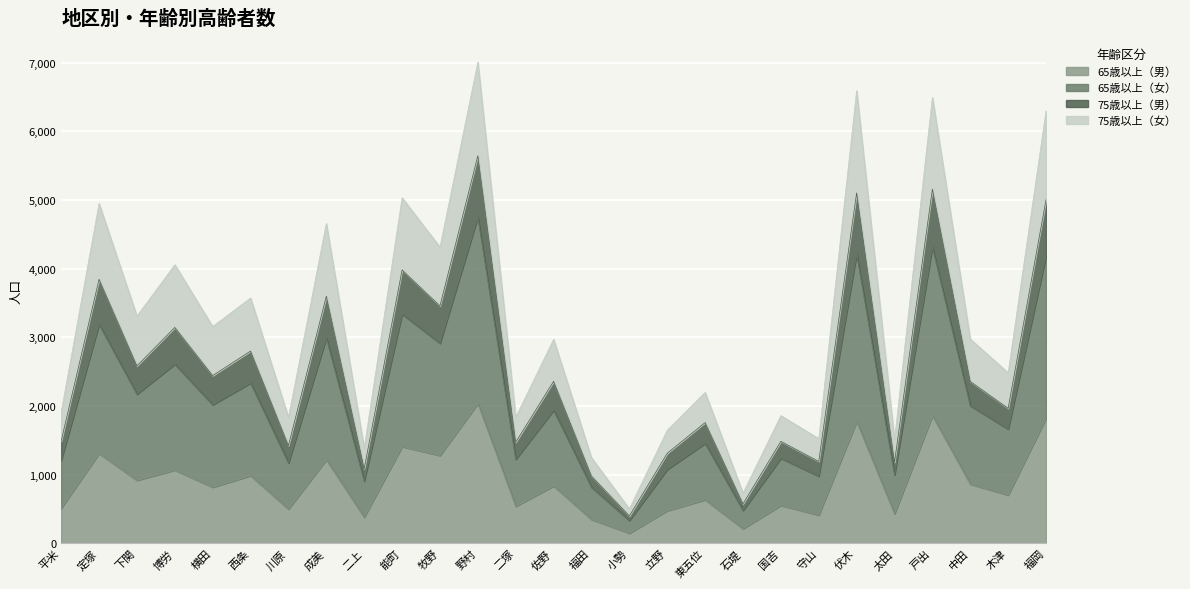

At which label does 65歳以上（男） first exceed 818?

定塚